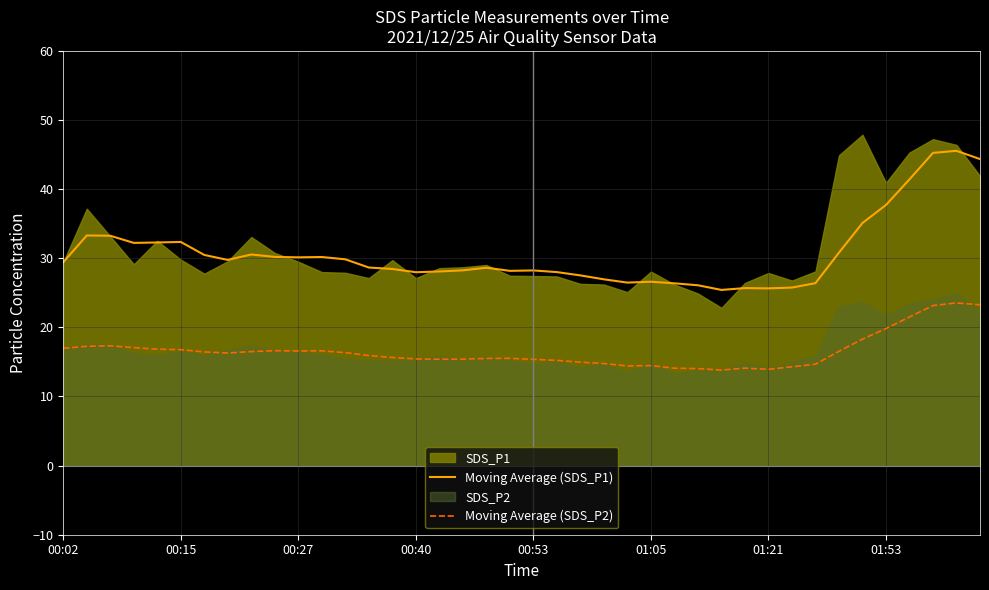

What is the maximum value for Moving Average (SDS_P1)?

45.5